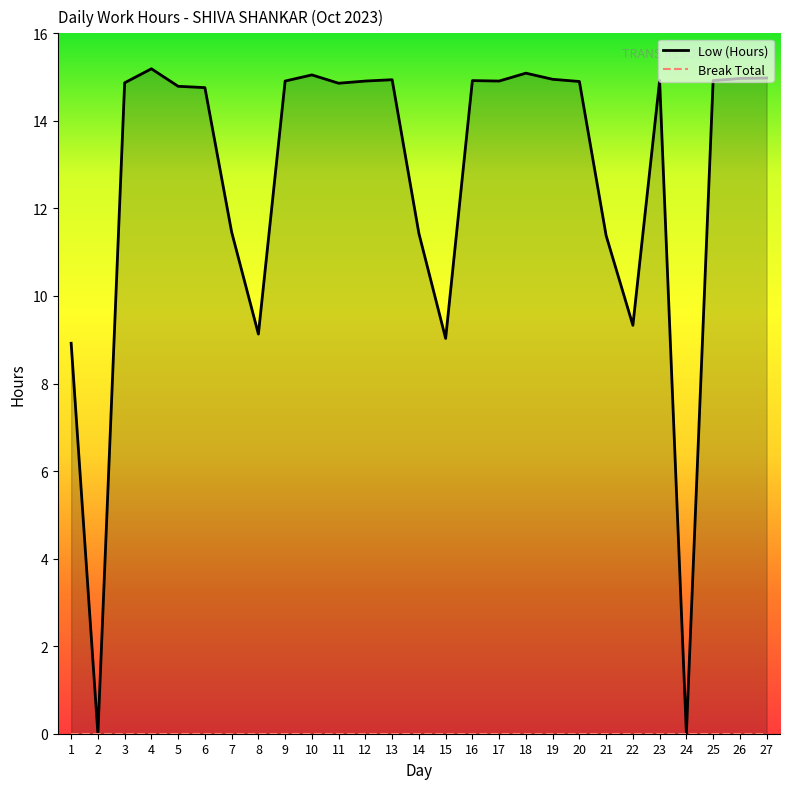

List the labels in order of value, largest first.

4, 18, 10, 27, 26, 19, 13, 16, 23, 25, 9, 12, 17, 20, 3, 11, 5, 6, 7, 14, 21, 22, 8, 15, 1, 2, 24